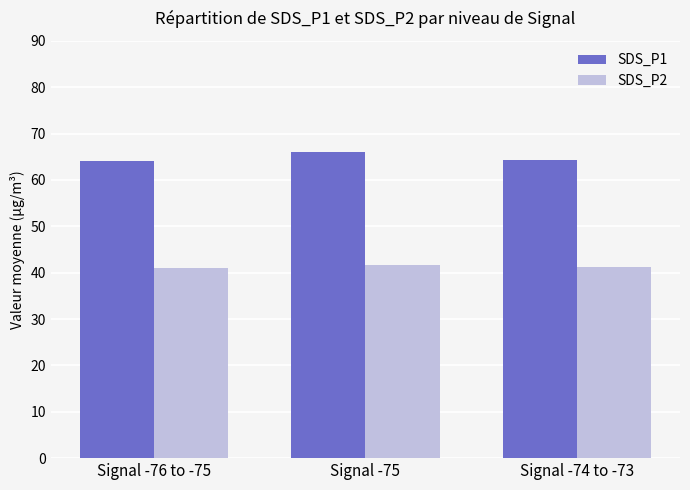

Rank the series by their average value, from lowest to highest.

SDS_P2, SDS_P1